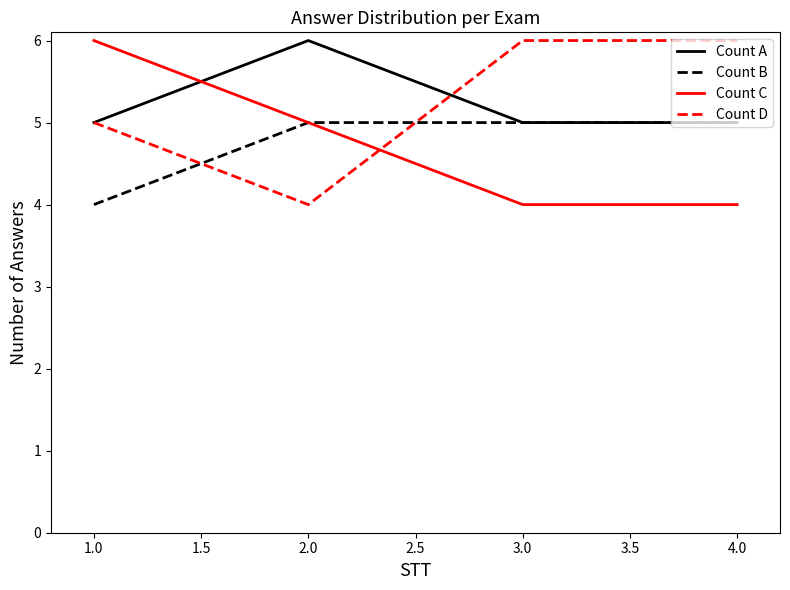

What is the greatest value displayed?

6